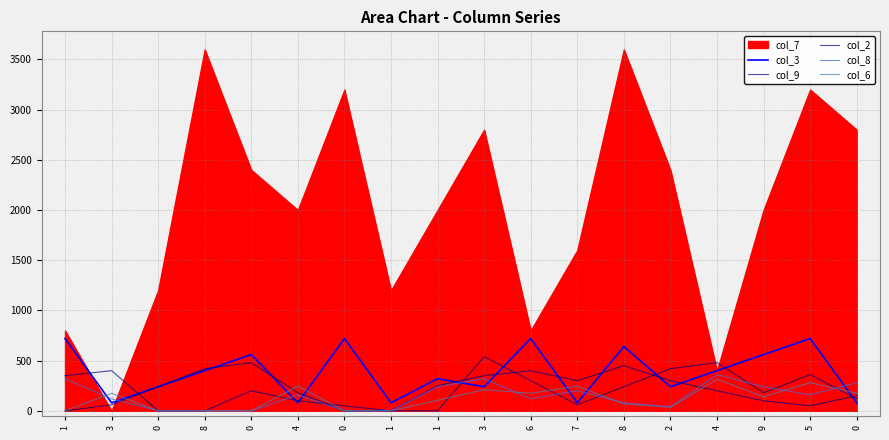

What is the total value across all series at 3?

835